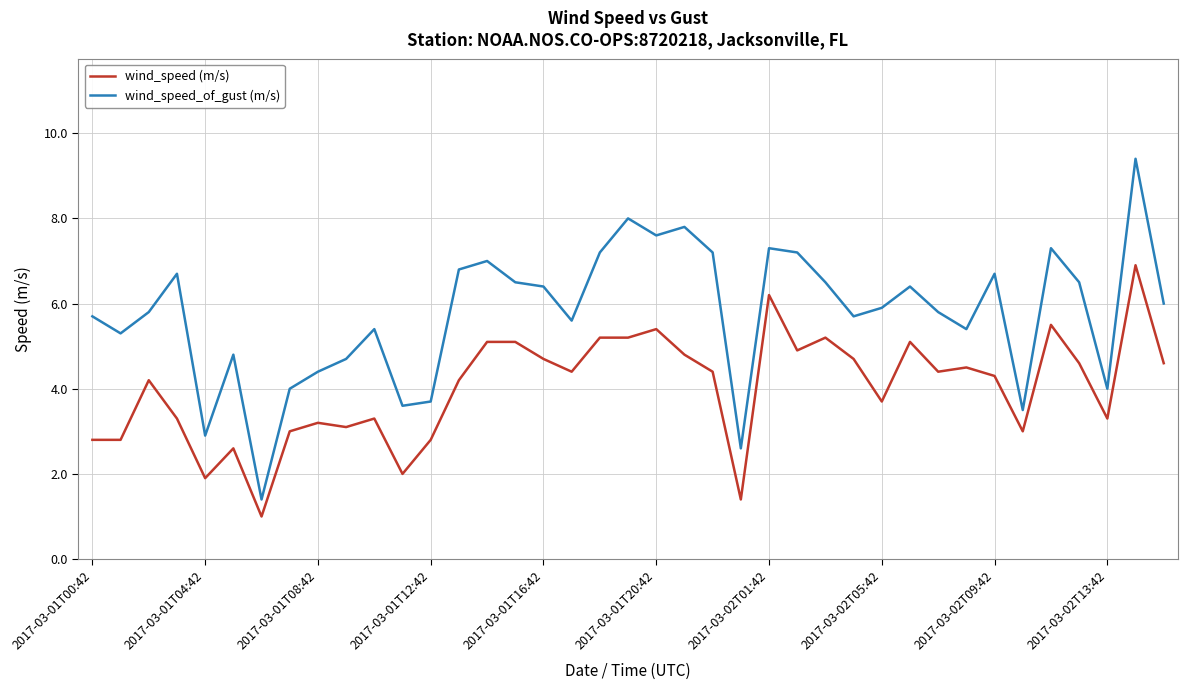

What is the minimum value shown in the chart?

1.0